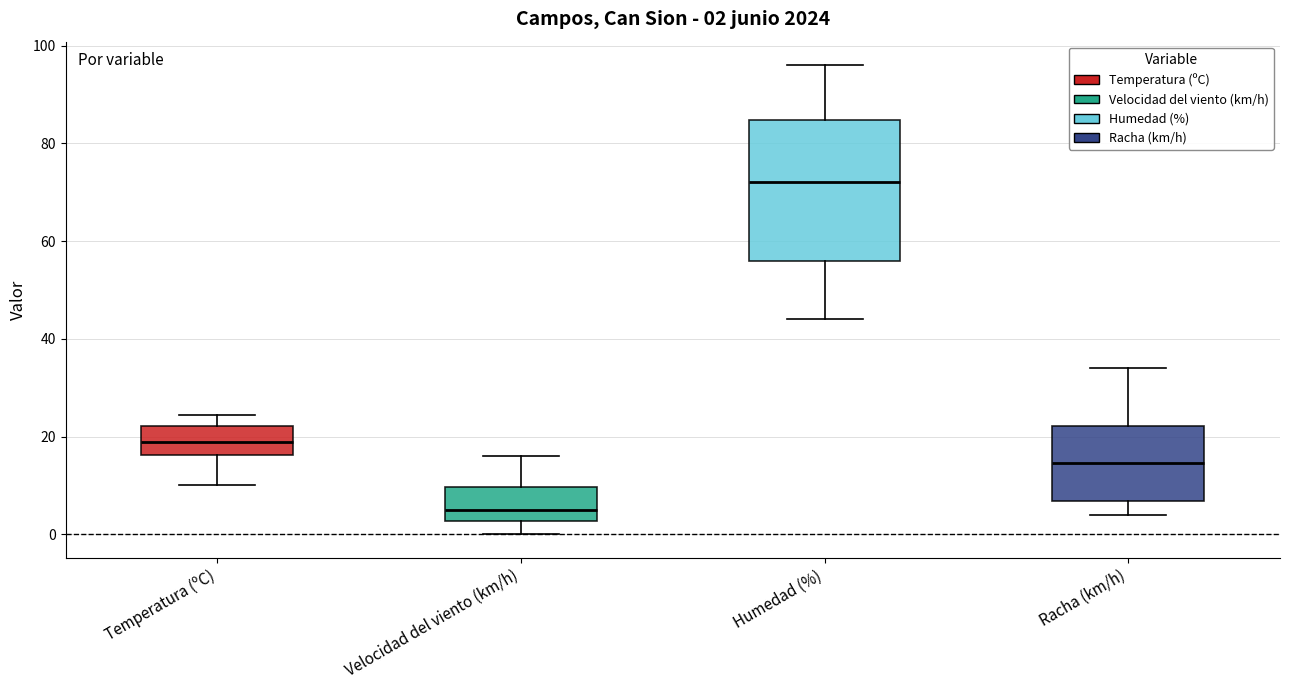

Which box has the lowest median line?

Velocidad del viento (km/h)